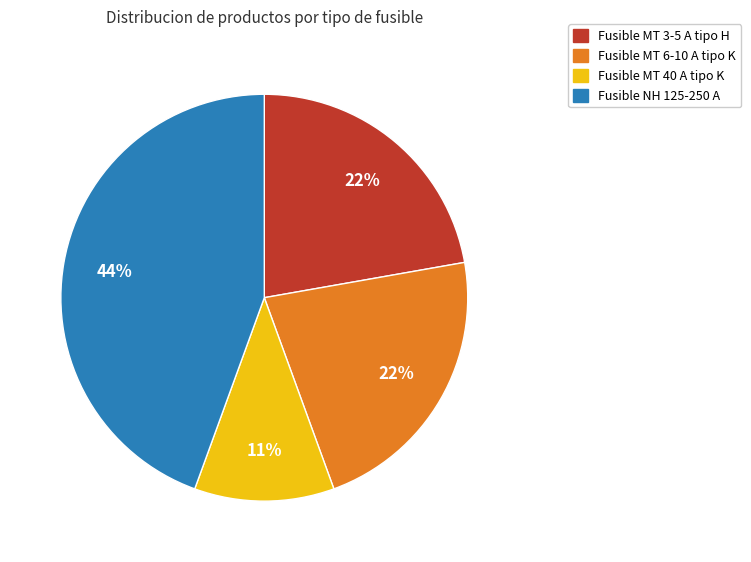

Do Fusible MT 6-10 A tipo K and Fusible MT 40 A tipo K together represent more than half of the pie?

No